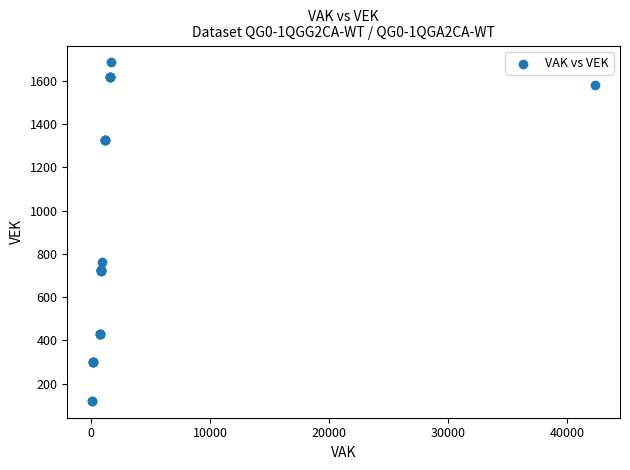

What Y value in the scatter plot is closest to 902?

764